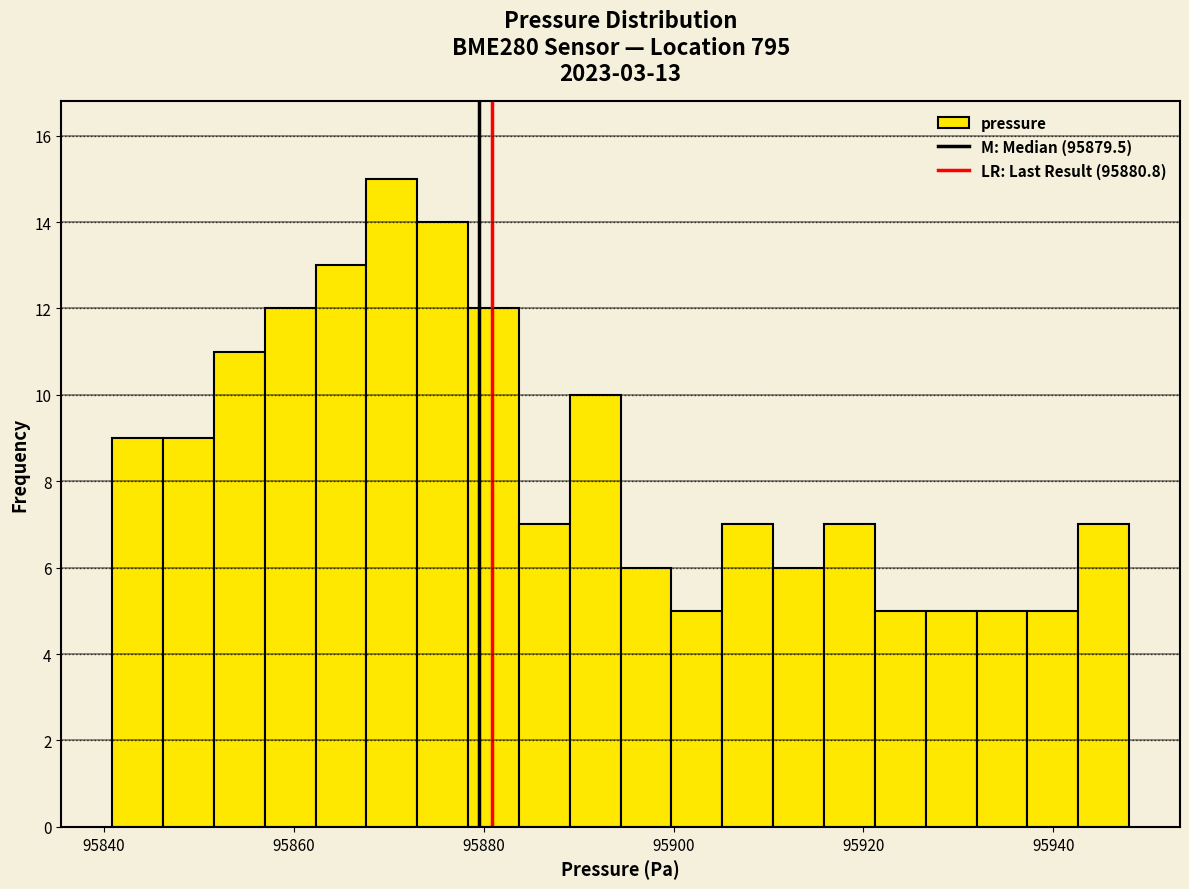

Read against the x-axis, roughly where is the centre of the tallest bar?

95870